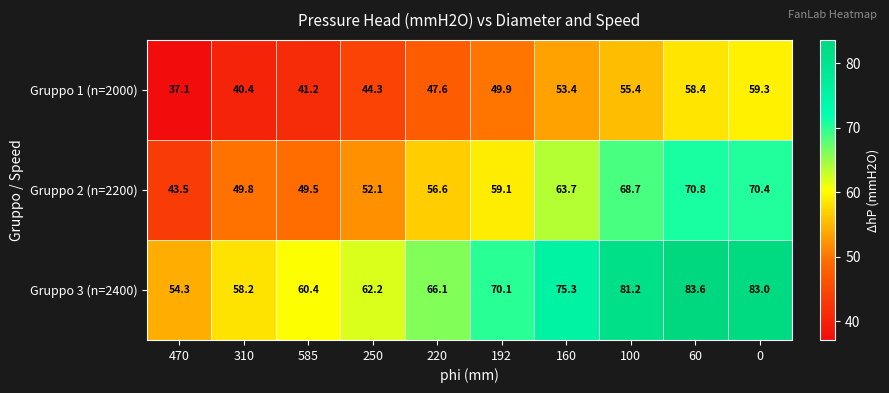

Rank the series at 470 from highest to lowest value.

Gruppo 3 (n=2400), Gruppo 2 (n=2200), Gruppo 1 (n=2000)